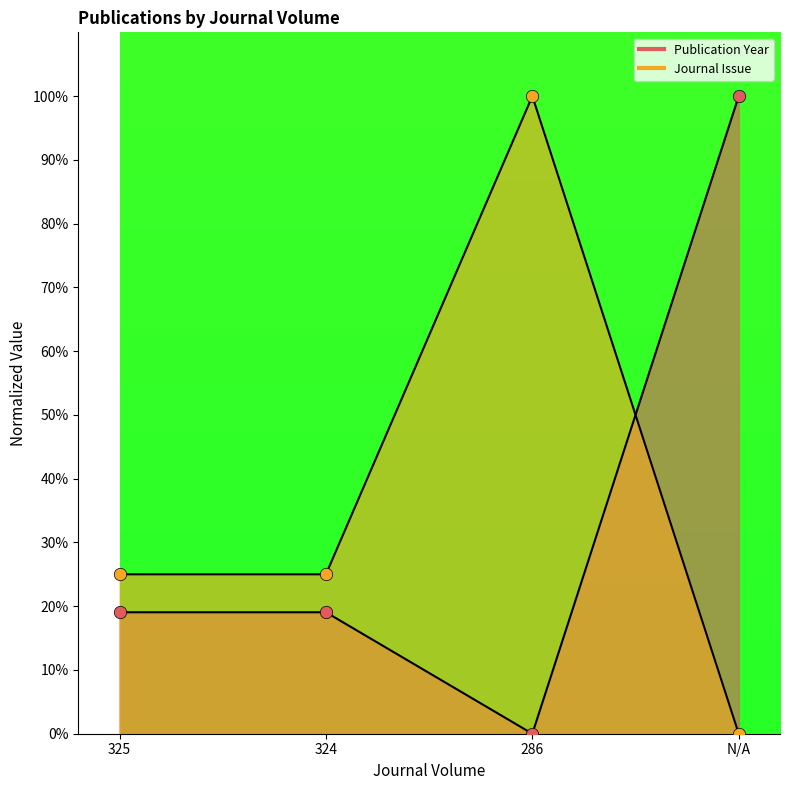

Which series reaches the maximum Y coordinate?

Publication Year